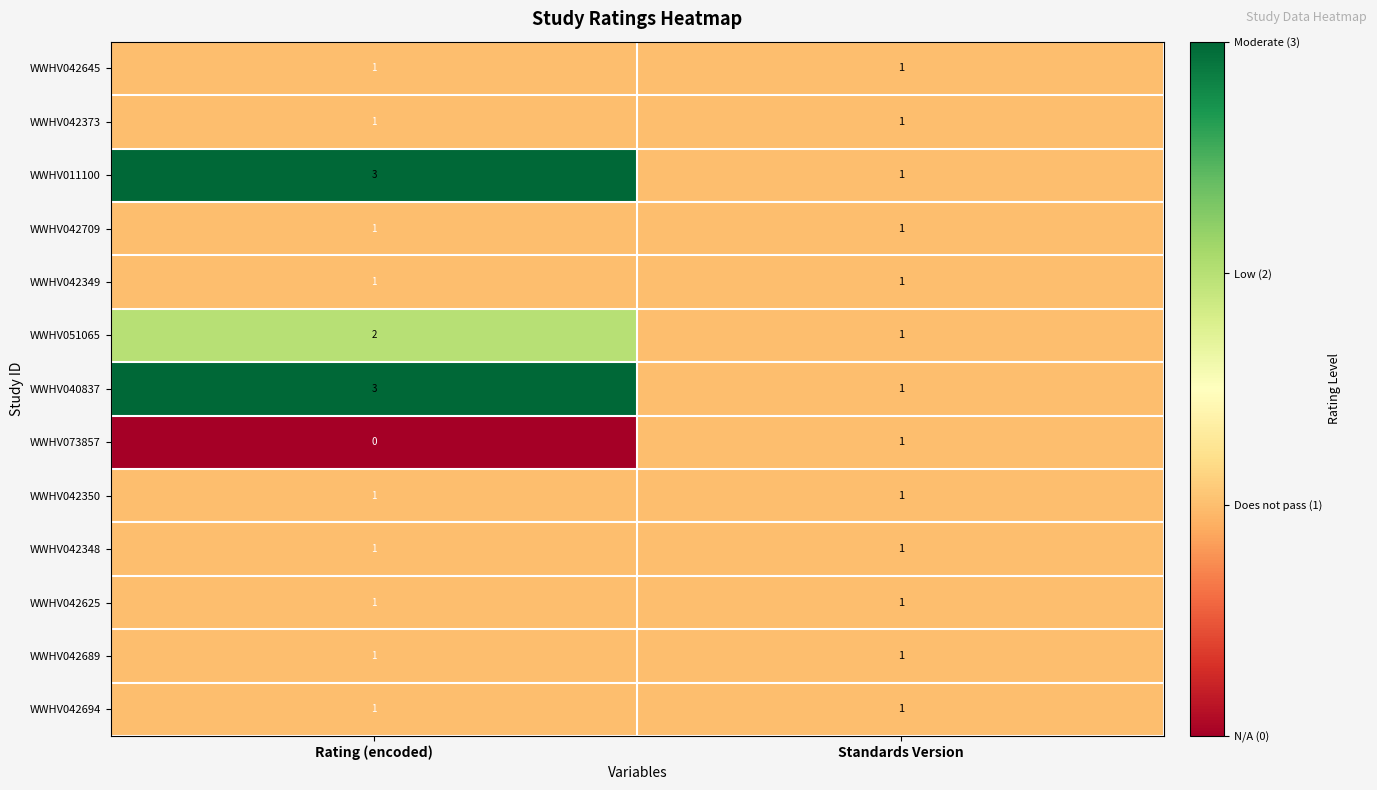

What is the difference between the highest and lowest values at Rating (encoded)?

3